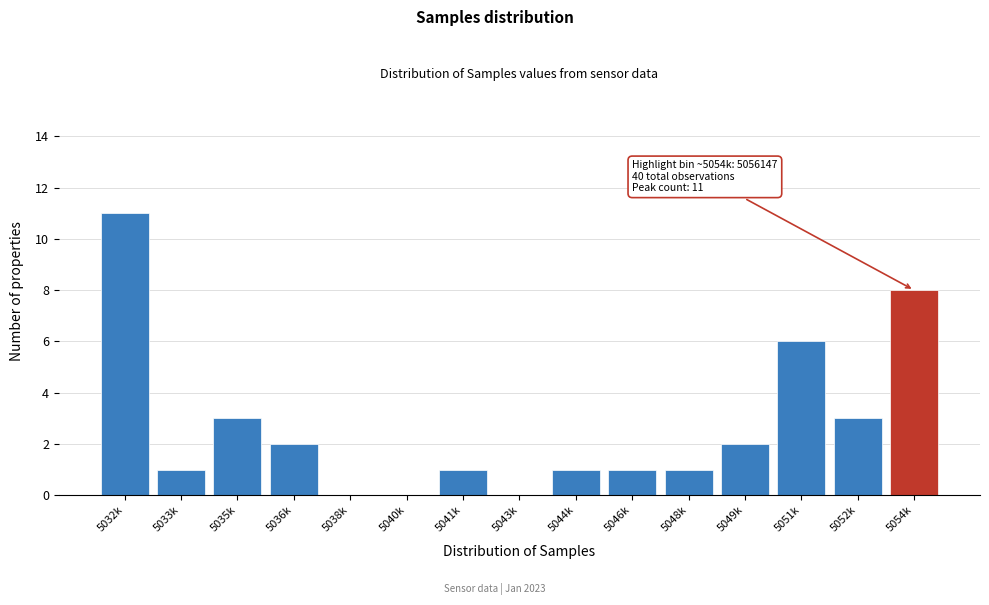

Reading left to right, what are all the values shown in this chart?

5032k=11	5033k=1	5035k=3	5036k=2	5038k=0	5040k=0	5041k=1	5043k=0	5044k=1	5046k=1	5048k=1	5049k=2	5051k=6	5052k=3	5054k=8